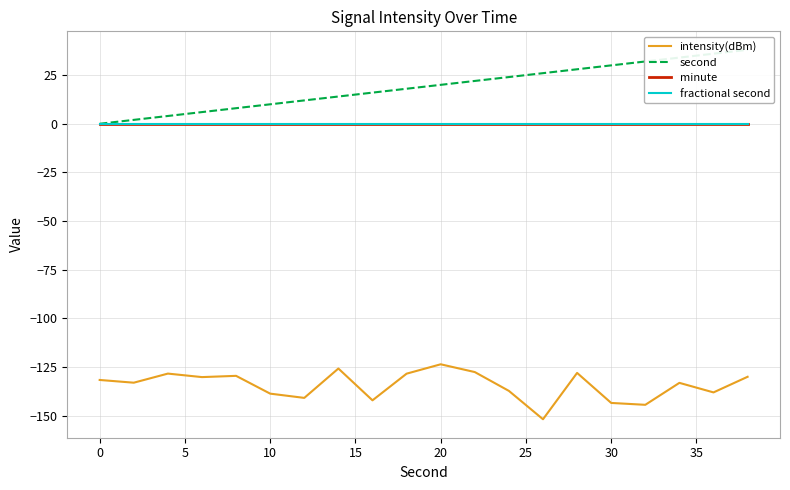

Is it true that intensity(dBm) equals -55.5 at 19?

False